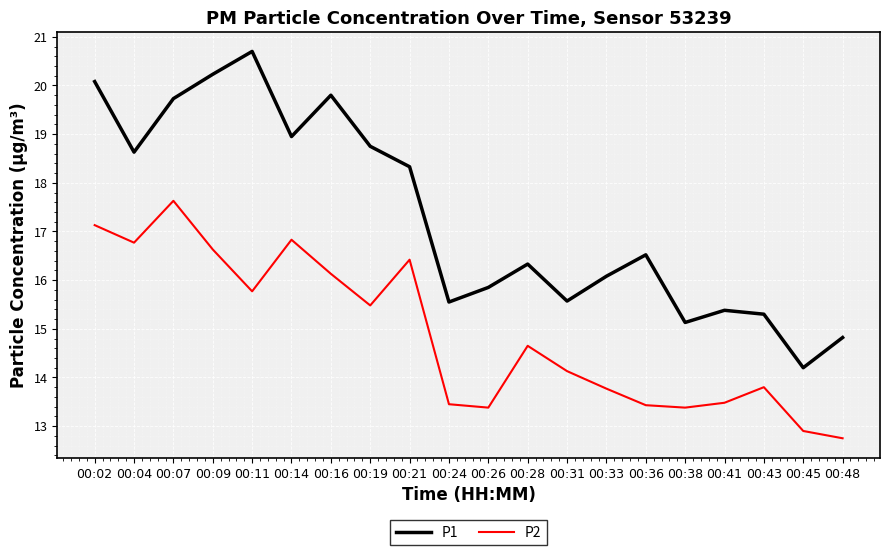

What is the total value across all series at 00:19?

34.2